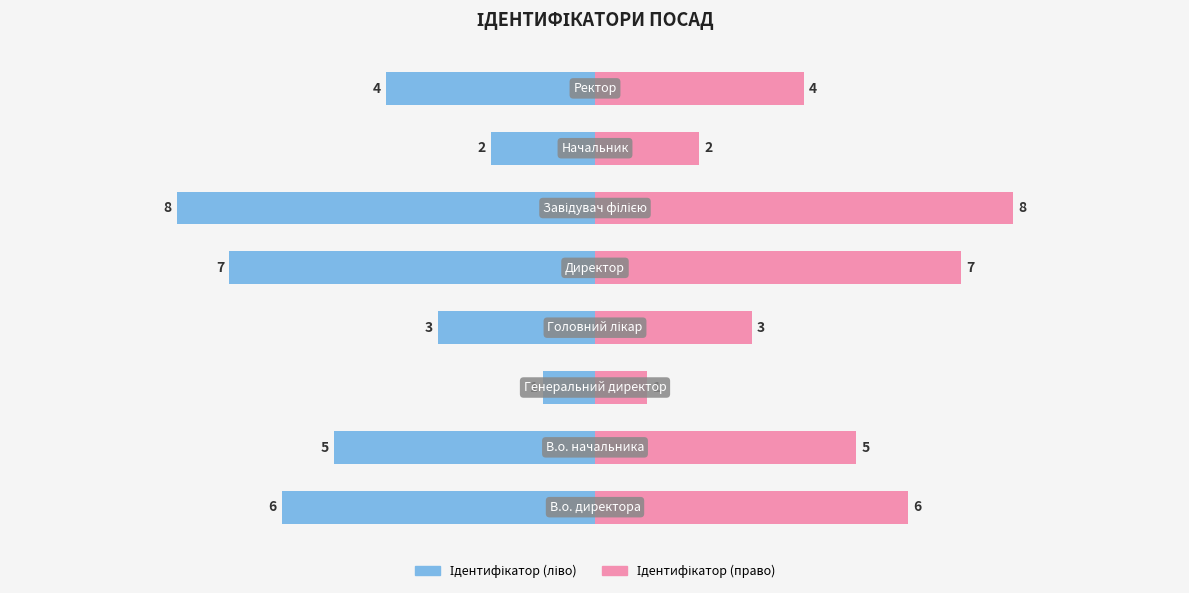

Which series has the largest total across all categories?

Ідентифікатор (право)